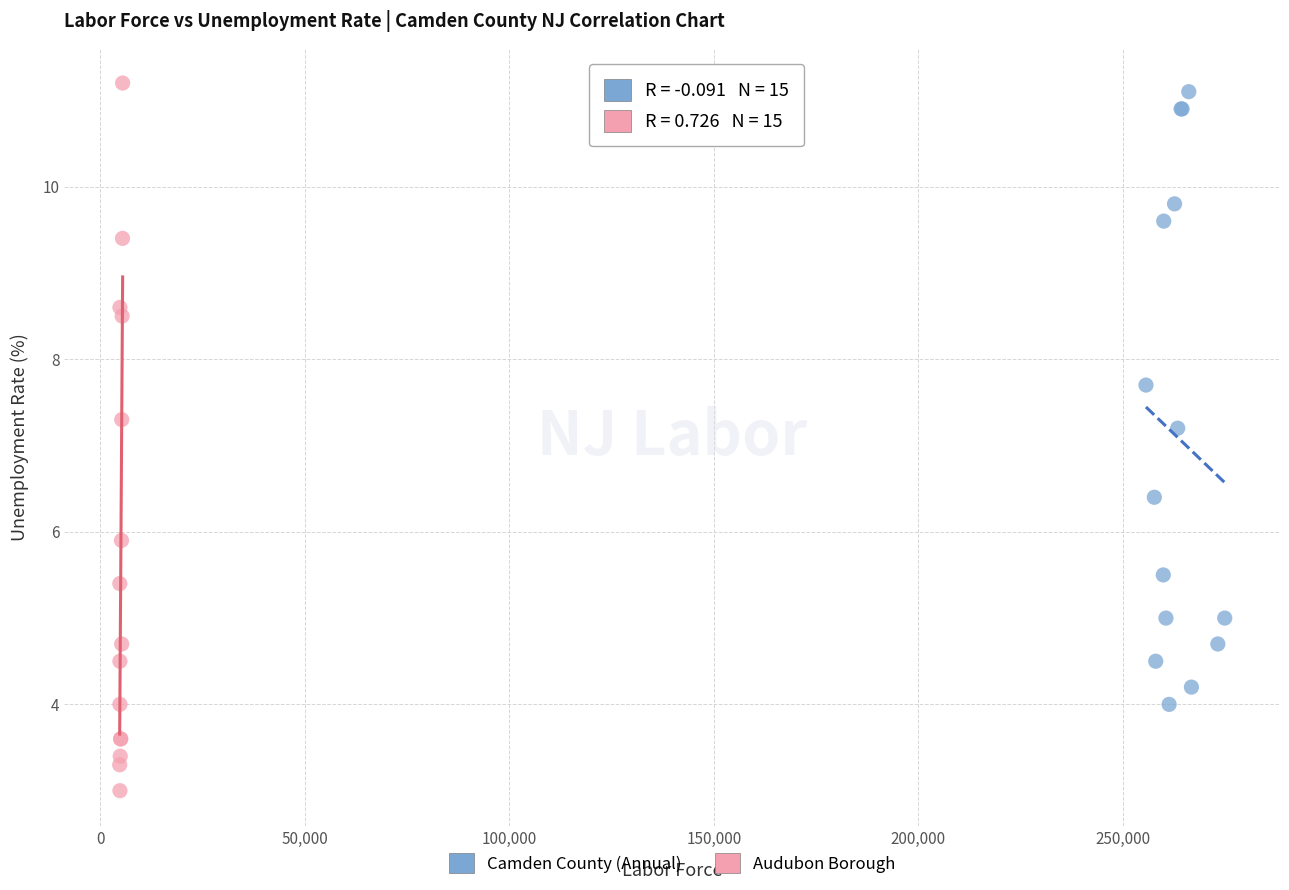

What are all the series names shown in the legend?

Camden County (Annual), Audubon Borough